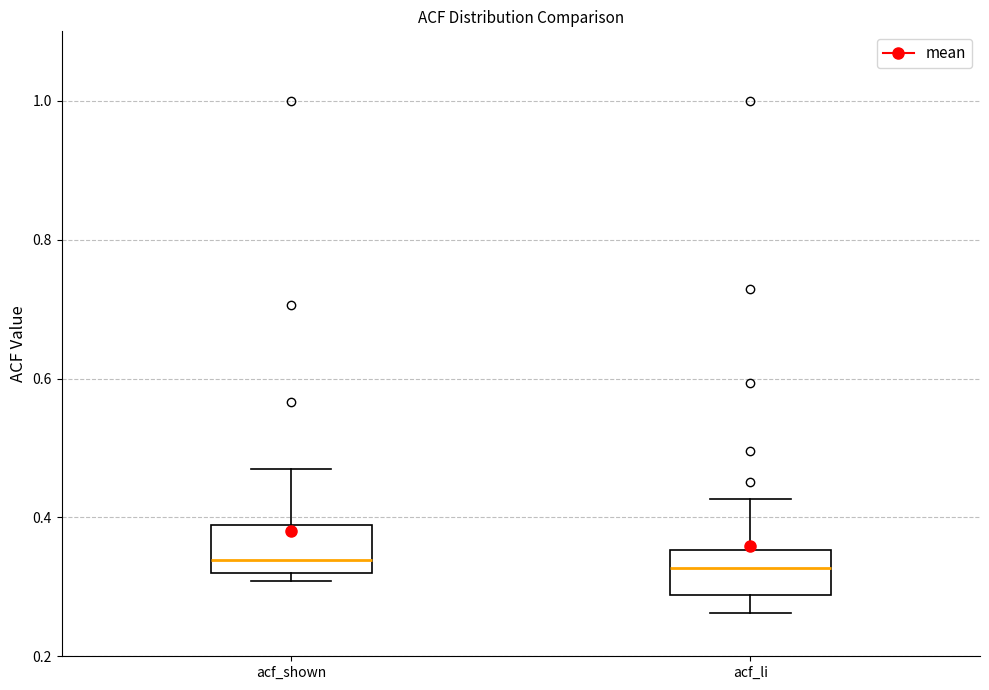

Reading left to right, transcribe this box plot: for each box, give where its median line is, the range the box spans, and where its two whiskers end, as read against the y-axis. The values are not printed on the chart, so give them approximately, as read against the axis.

acf_shown: median 0.34, box 0.32 to 0.38, whiskers 0.30 to 0.46
acf_li: median 0.32, box 0.28 to 0.36, whiskers 0.26 to 0.42